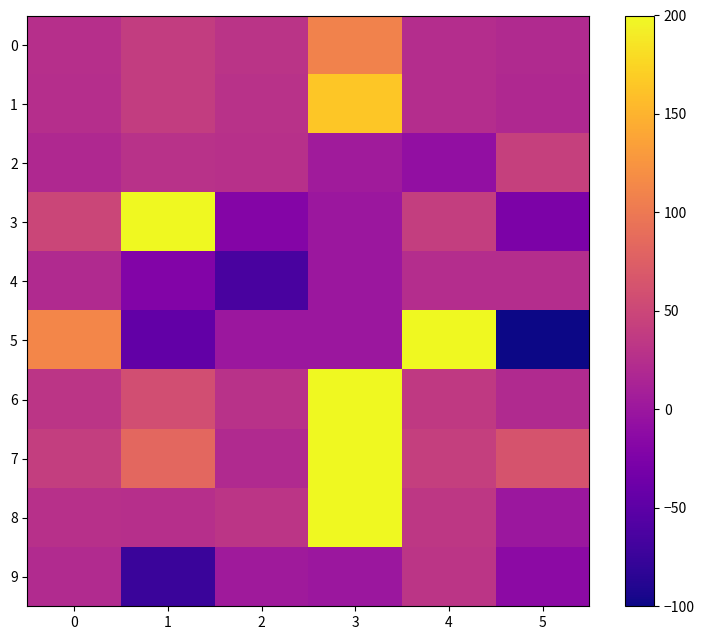

Which series has the widest spread of values?

5